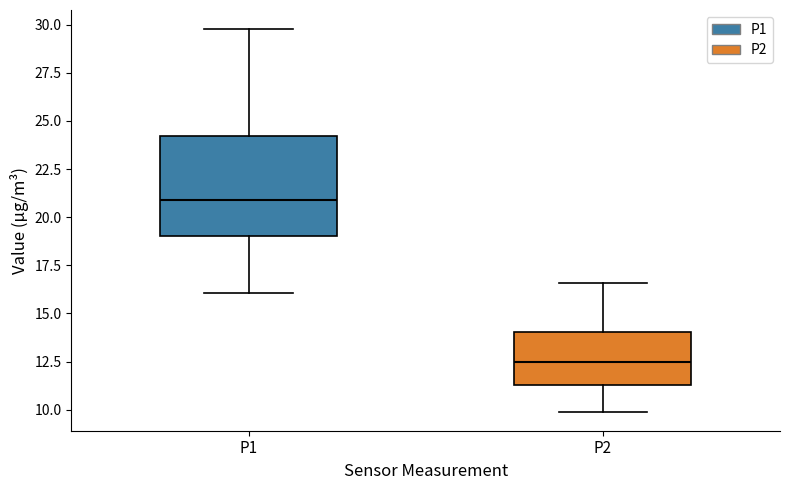

Where does the median line of the box for P2 sit on the y-axis? The values are not printed on the chart, so give them approximately, as read against the axis.

12.5